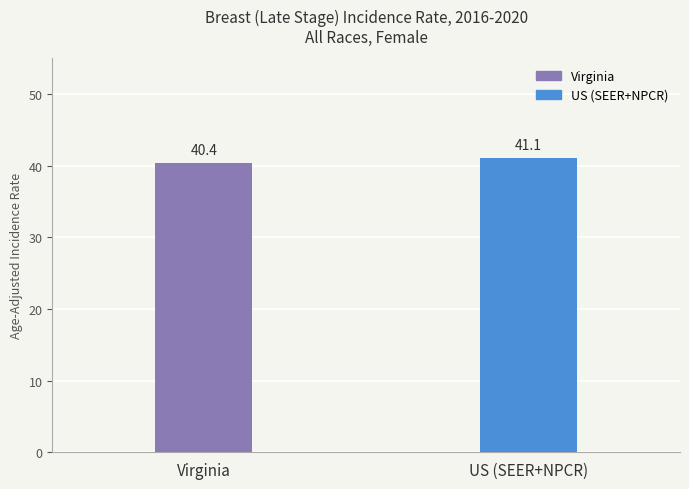

Where is the data nearest to the value 40?

Virginia